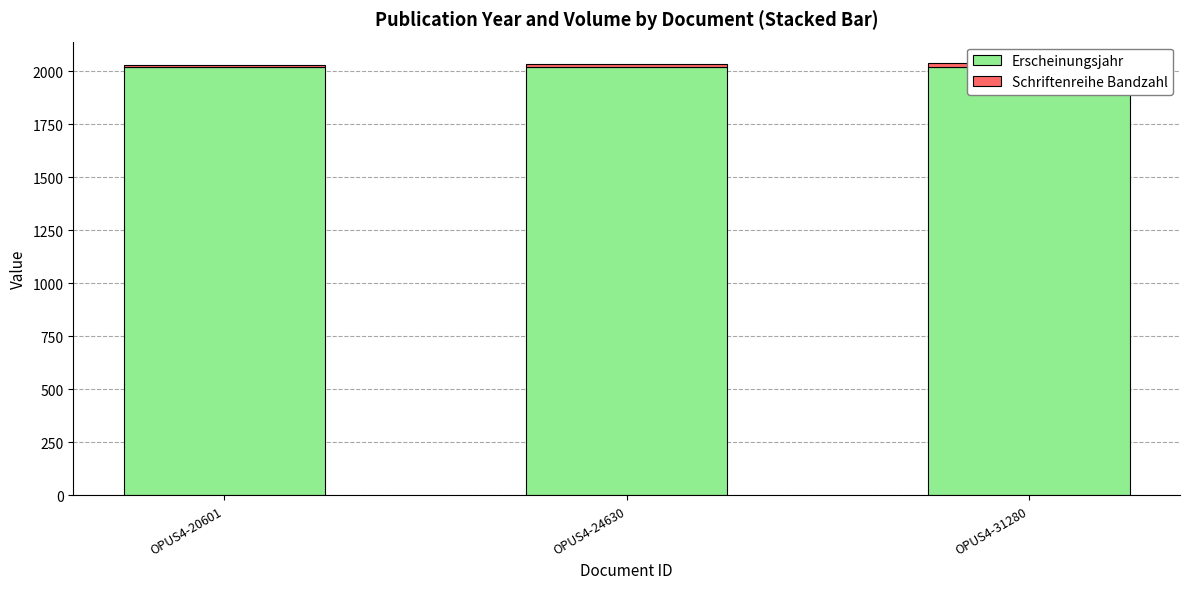

What are all the series names shown in the legend?

Erscheinungsjahr, Schriftenreihe Bandzahl